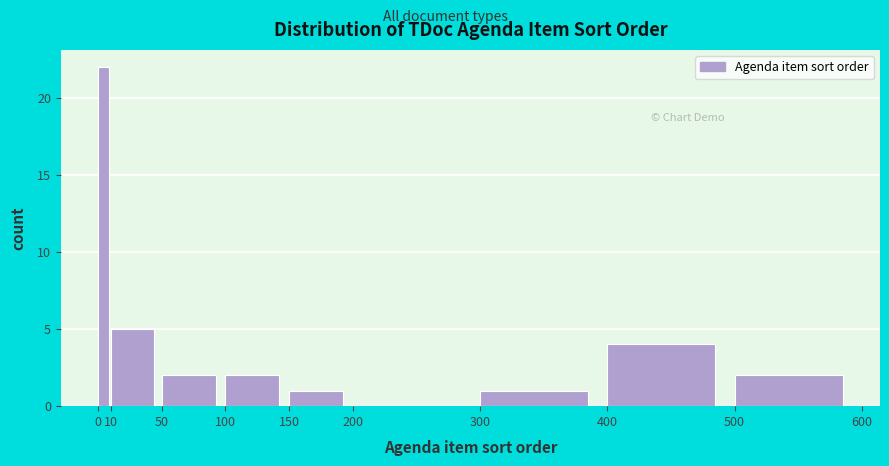

Reading left to right, list every bar in this chart as the range it spans on the x-axis followed by its height. The values are not printed on the chart, so give them approximately, as read against the axis.

0 to 10: 22
10 to 50: 5
50 to 100: 2
100 to 150: 2
150 to 200: 1
200 to 300: 0
300 to 400: 1
400 to 500: 4
500 to 600: 2